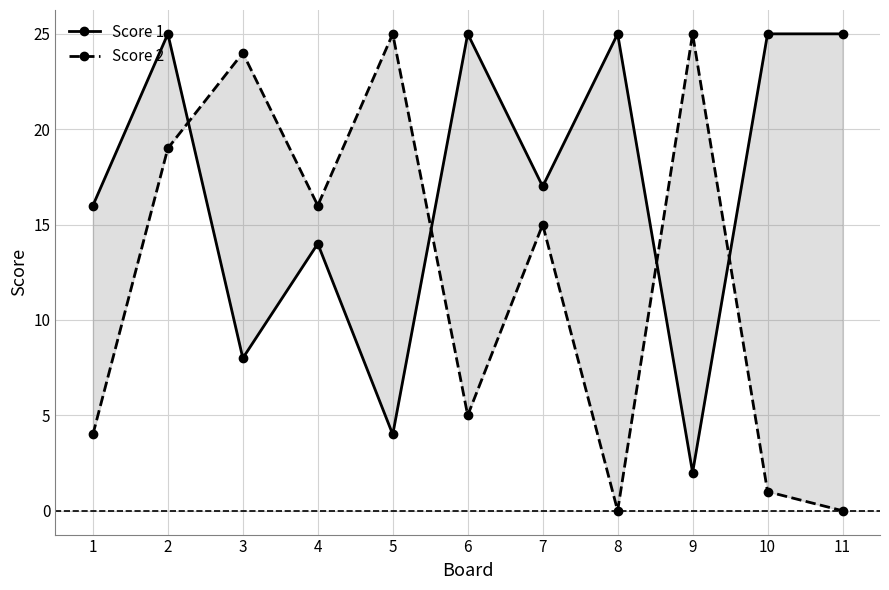

True or false: Score 1 has a value of 37 at 2.

False